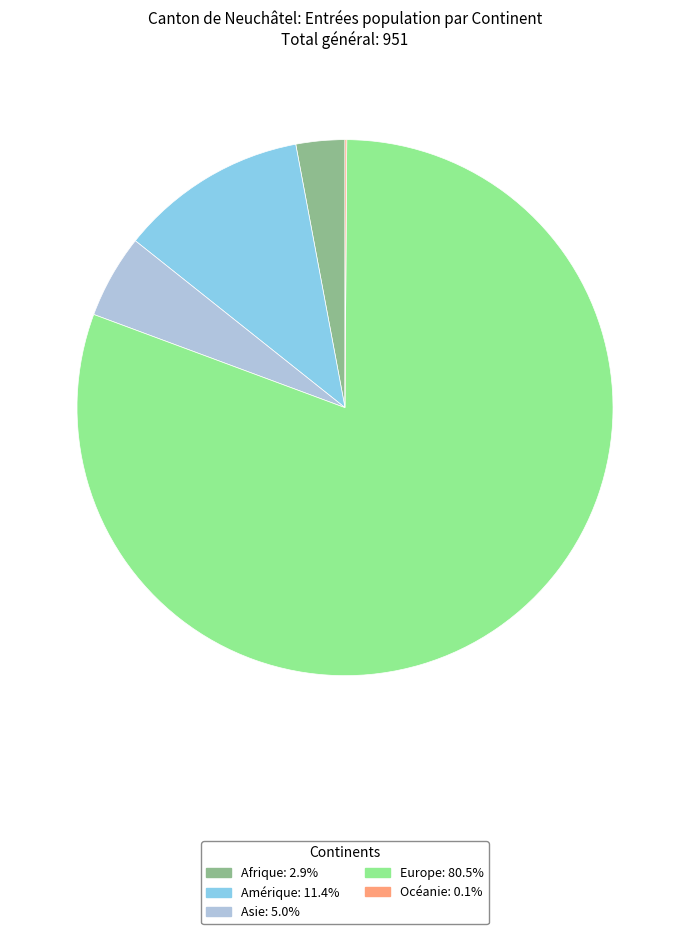

Which category accounts for the majority?

Europe